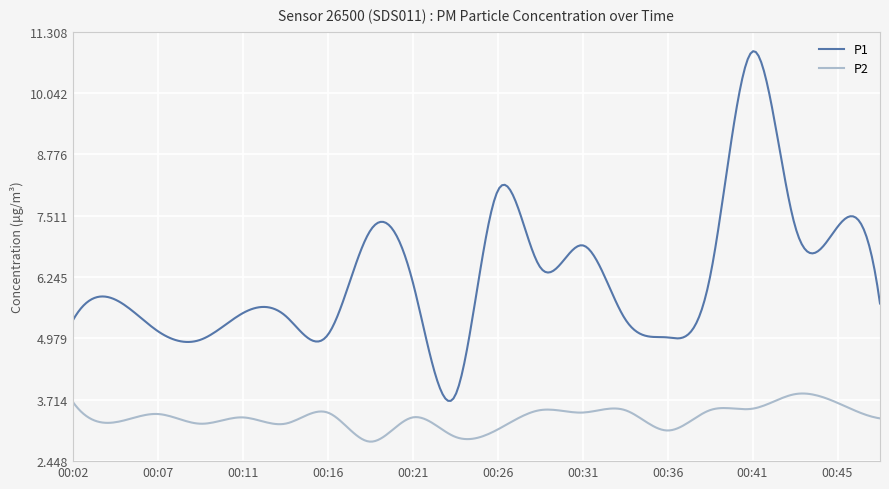

True or false: P2 and P1 cross at least once.

False